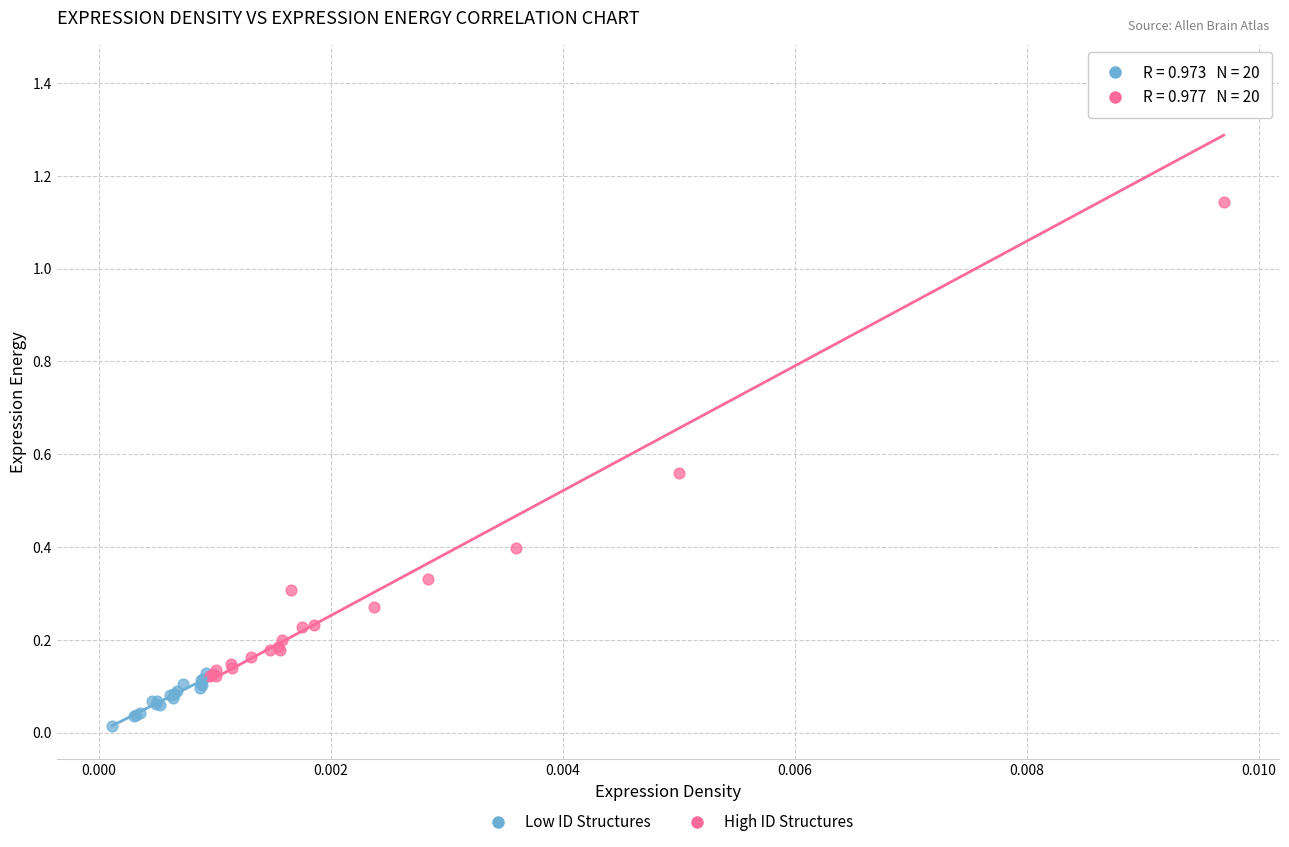

Which series reaches the minimum Y coordinate?

Low ID Structures